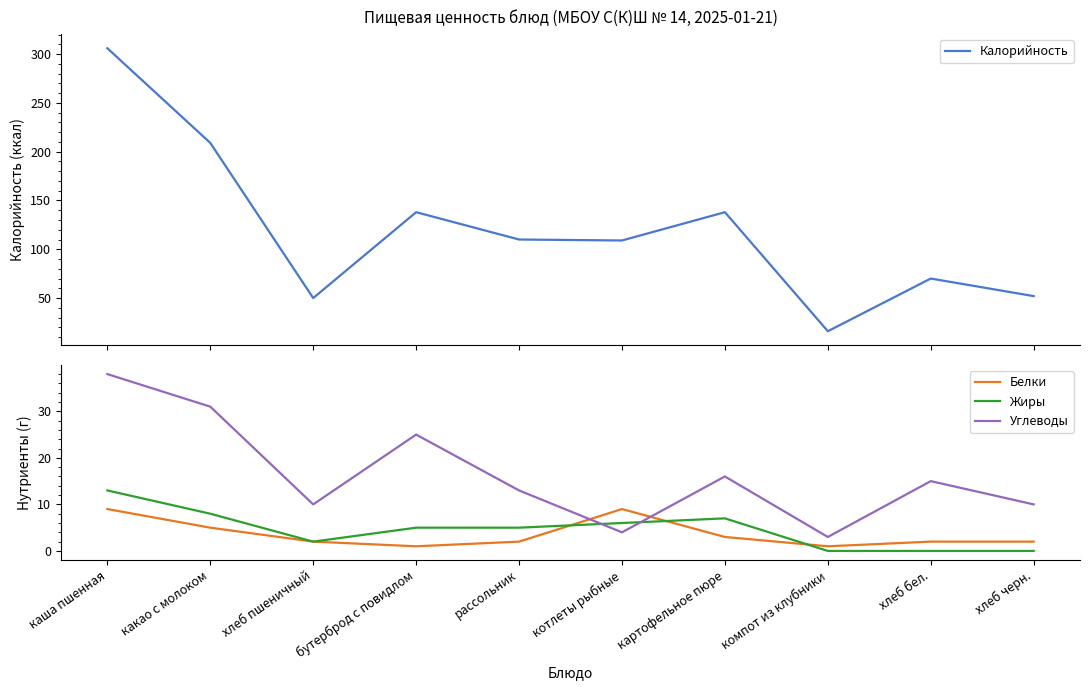

What is the difference between the second highest and second lowest values in the Жиры series?

8